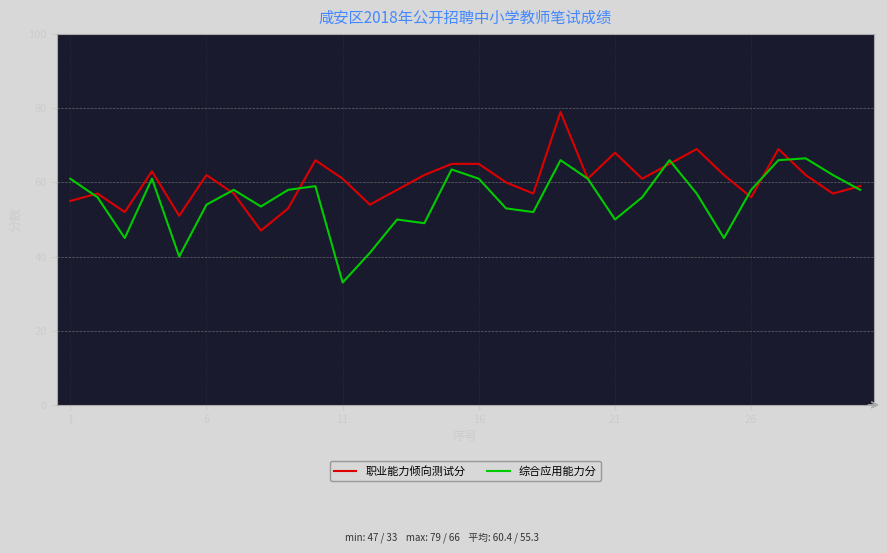

Rank the series by their maximum value, from highest to lowest.

职业能力倾向测试分, 综合应用能力分